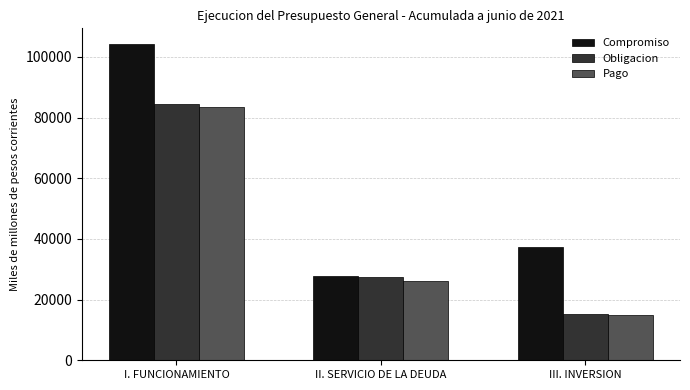

At which category is the sum across all series the highest?

I. FUNCIONAMIENTO